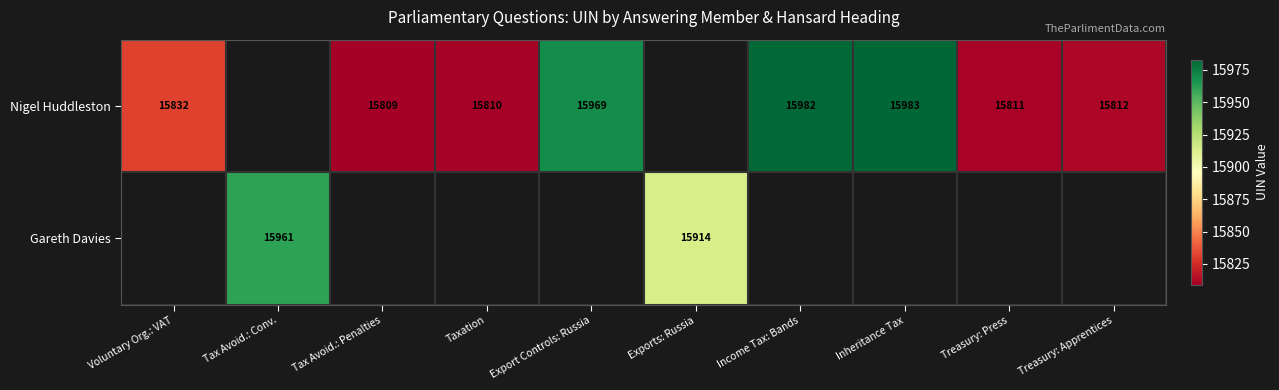

Is it true that Nigel Huddleston equals 8764 at Income Tax: Bands?

False